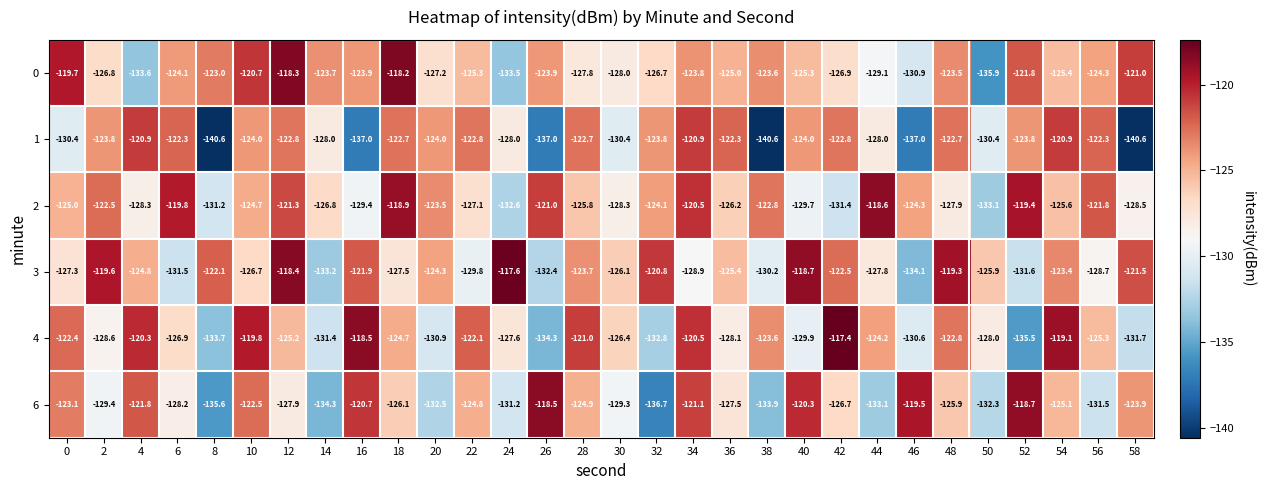

What is the greatest value displayed?

-117.4